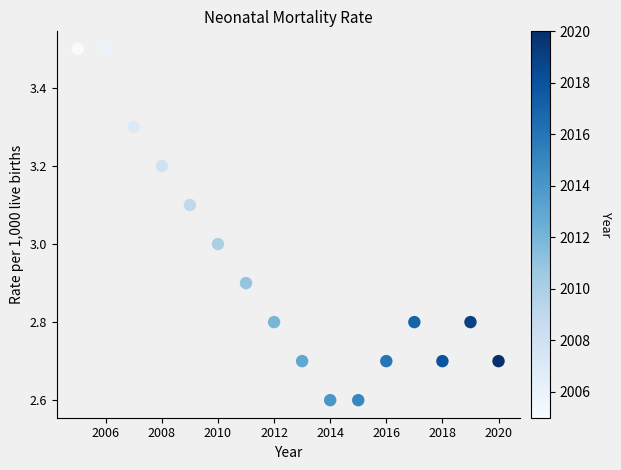

What is the range of Y values (max minus min)?

0.9